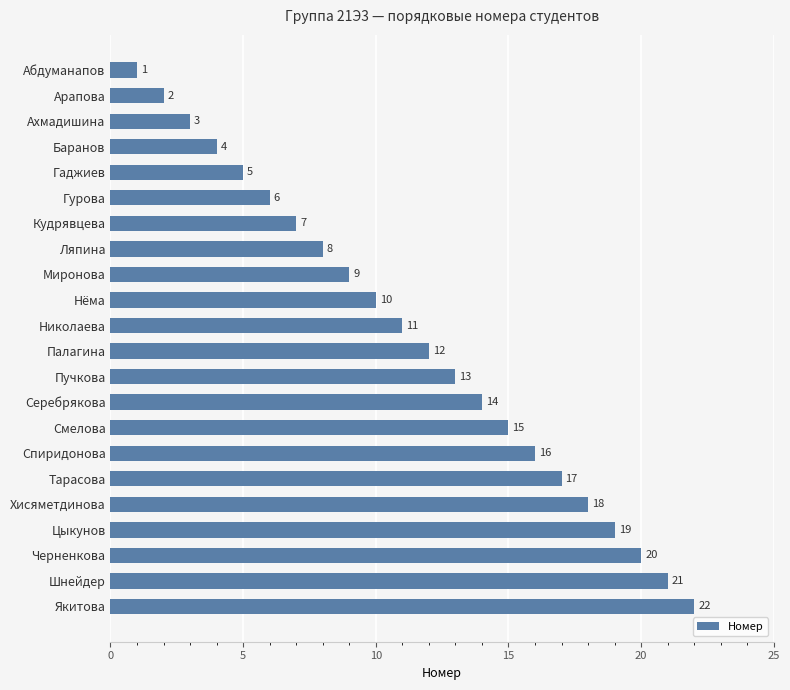

What is the greatest value displayed?

22